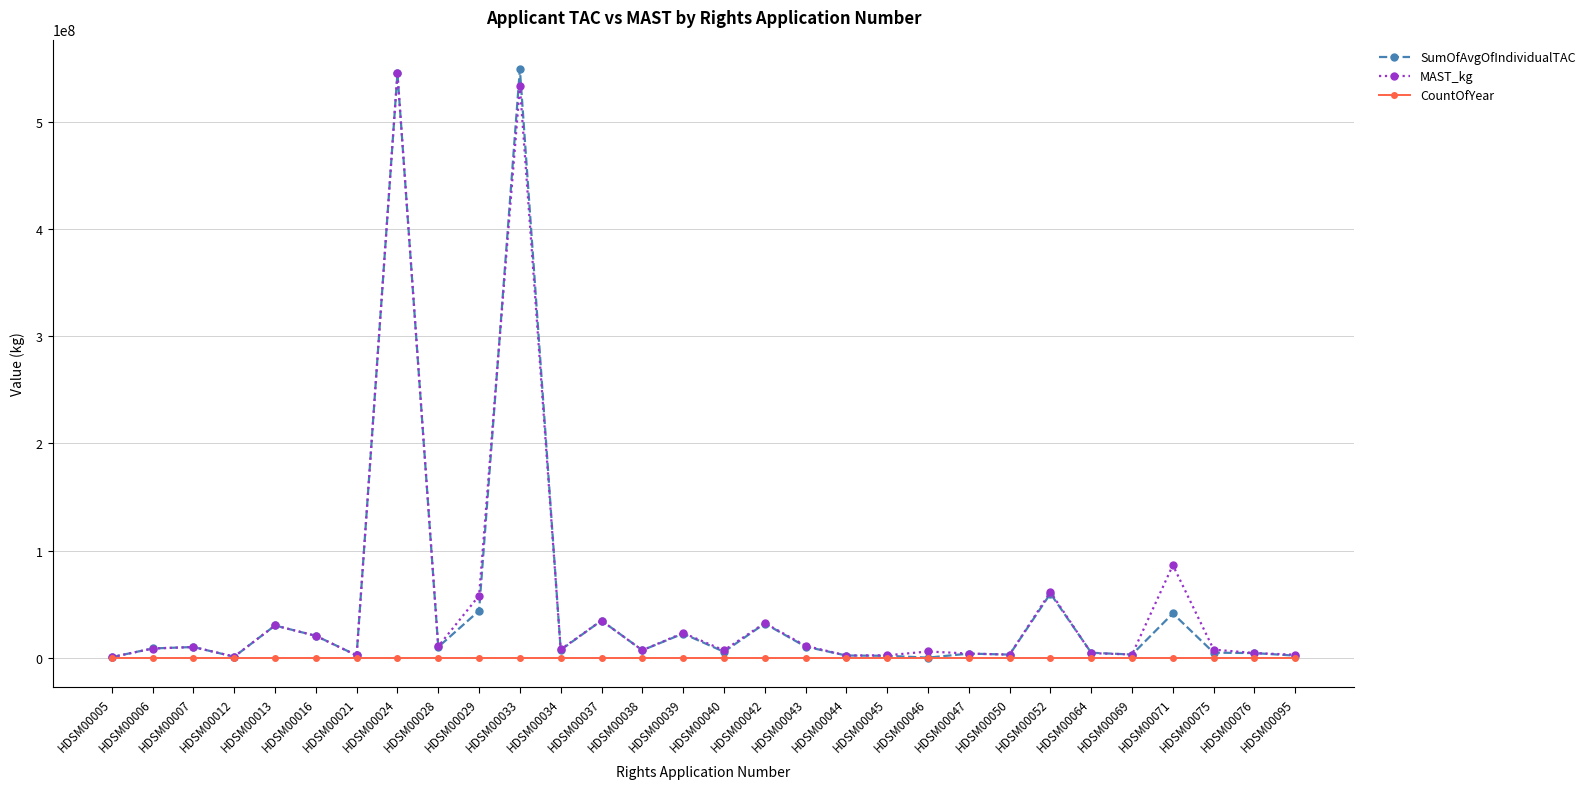

Which series changed the most between HDSM00029 and HDSM00038?

MAST_kg